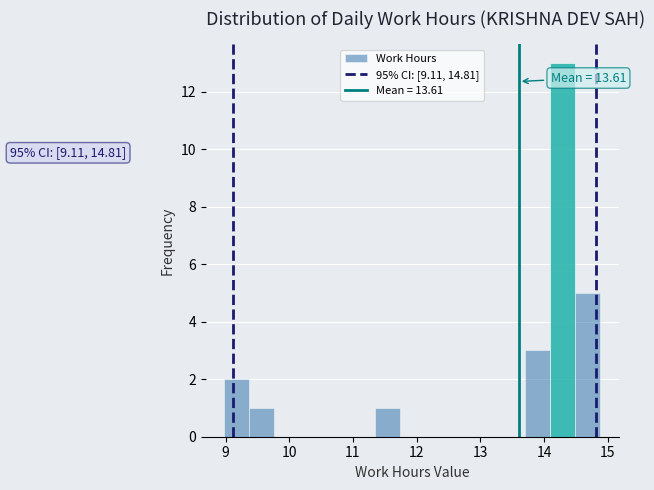

Read against the x-axis, roughly where is the centre of the tallest bar?

14.3